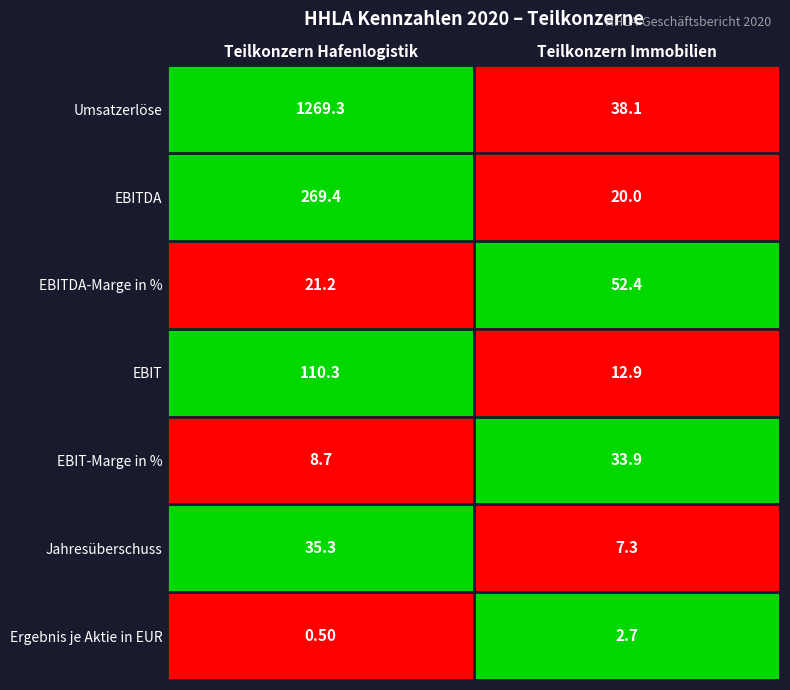

Rank the series by their maximum value, from lowest to highest.

Ergebnis je Aktie in EUR, EBIT-Marge in %, Jahresüberschuss, EBITDA-Marge in %, EBIT, EBITDA, Umsatzerlöse